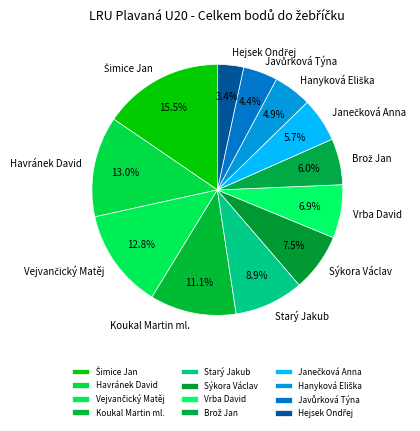

Is there any slice that represents more than half of the pie?

No